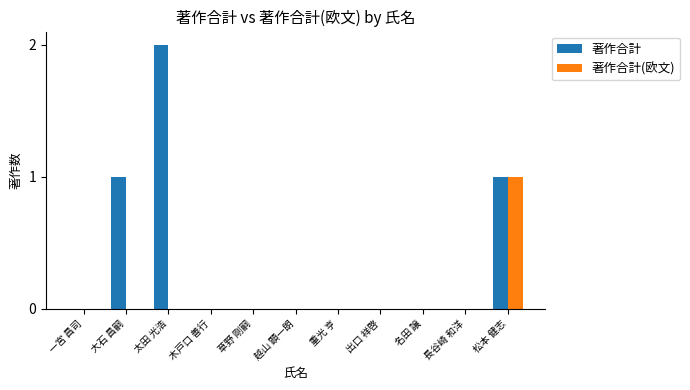

Is the value of 著作合計(欧文) at 木戸口 善行 greater than the value of 著作合計 at 大石 昌嗣?

No